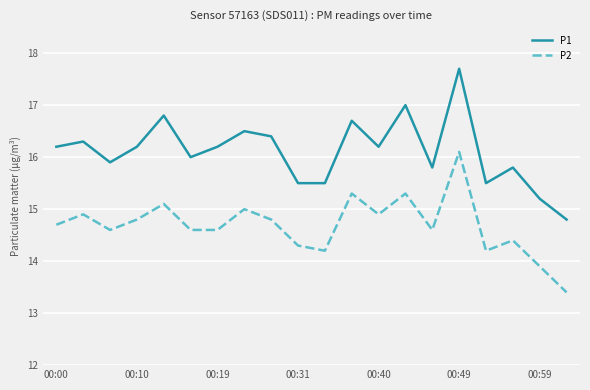

Which series has the widest spread of values?

P1